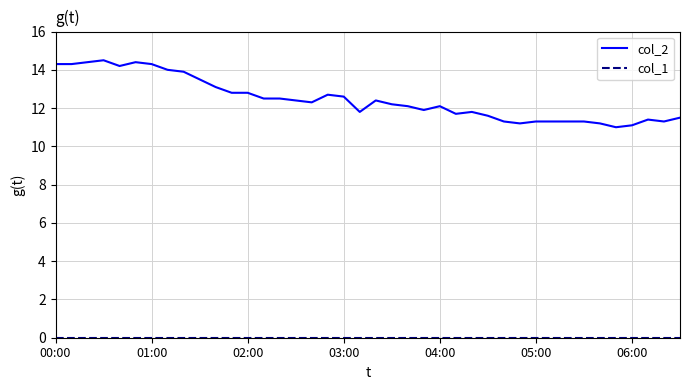

Which series has the largest range (max minus min)?

col_2